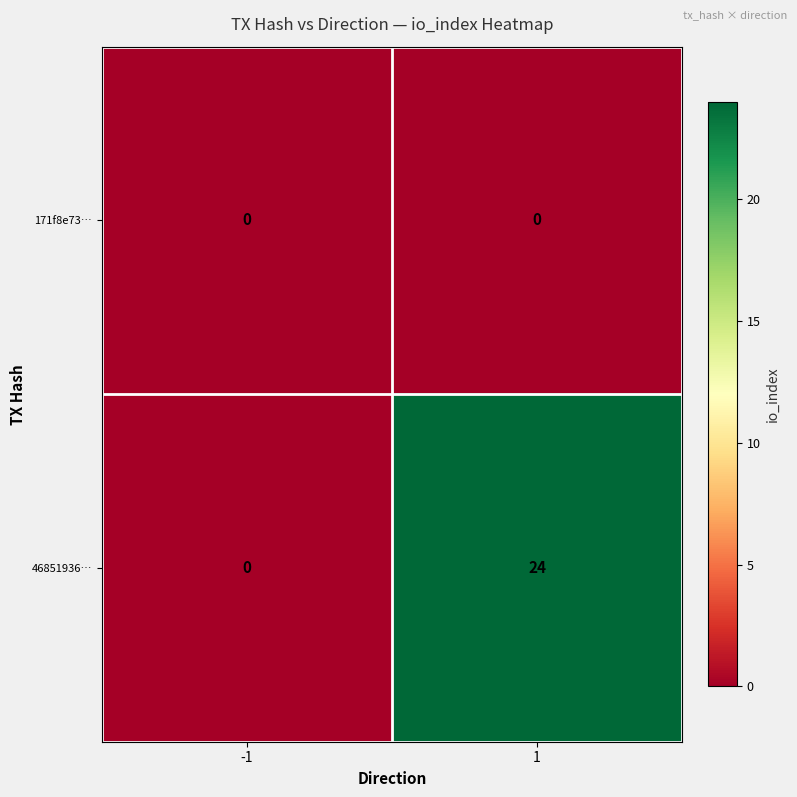

Rank the series by their maximum value, from highest to lowest.

46851936…, 171f8e73…